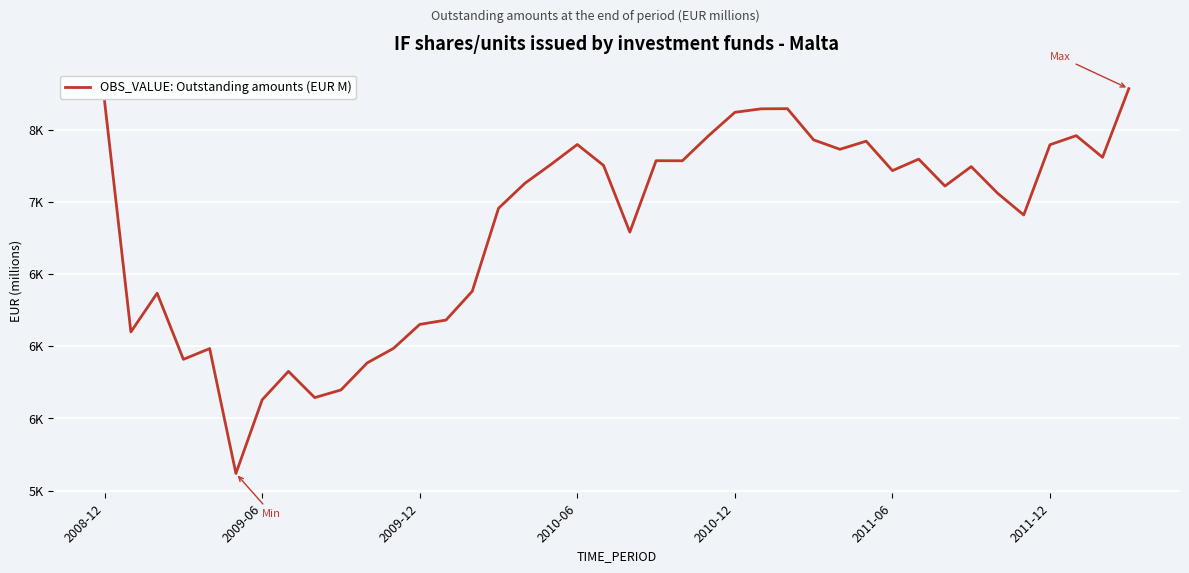

Is this an area chart (filled region under the line)?

No